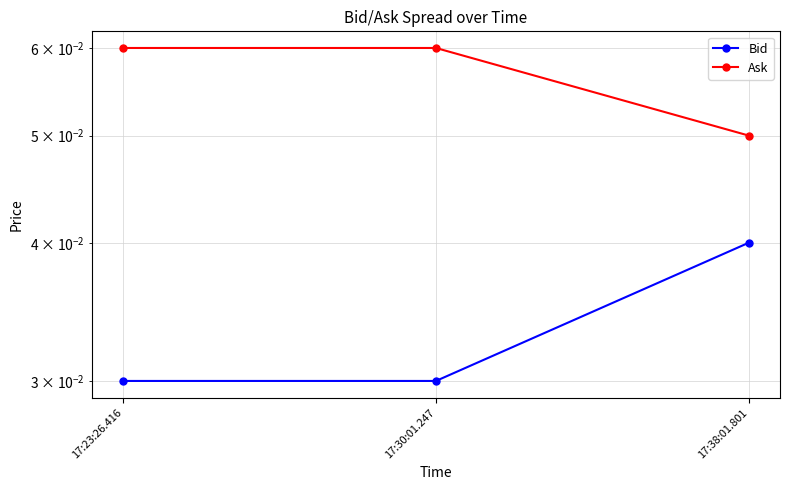

Count the Ask values in the range 0 to 1.

3